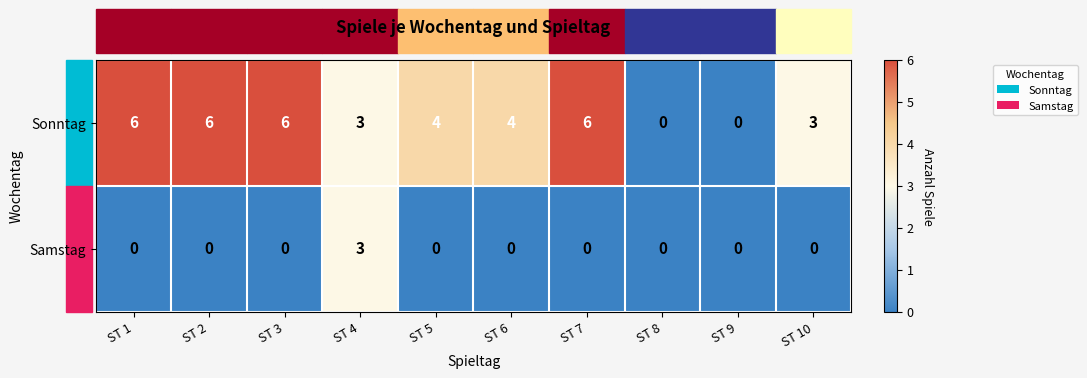

What is the total value across all series at ST 10?

3